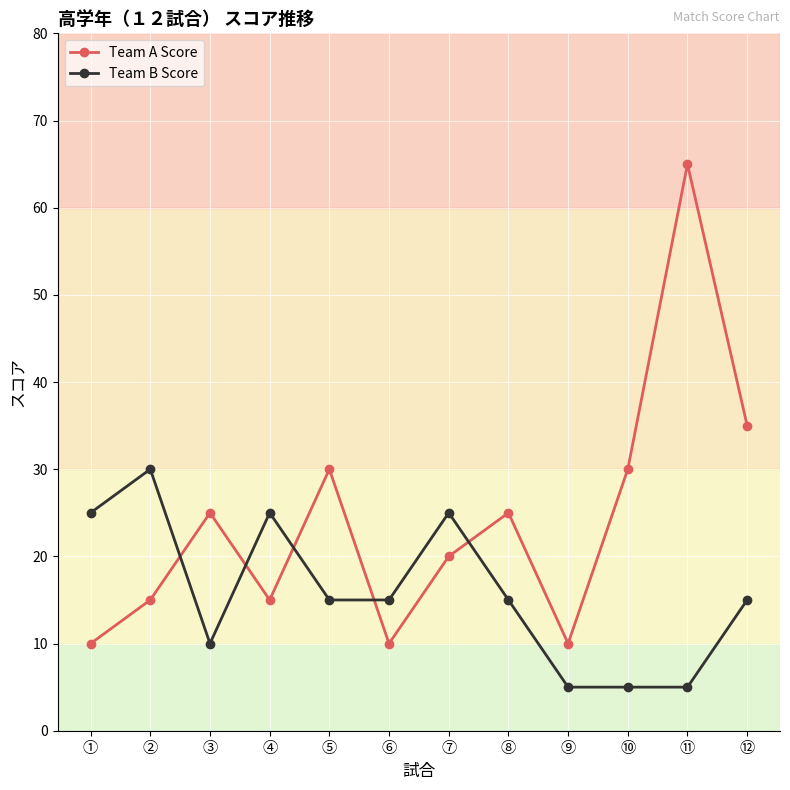

What is the approximate value of Team B Score at ⑩?

5